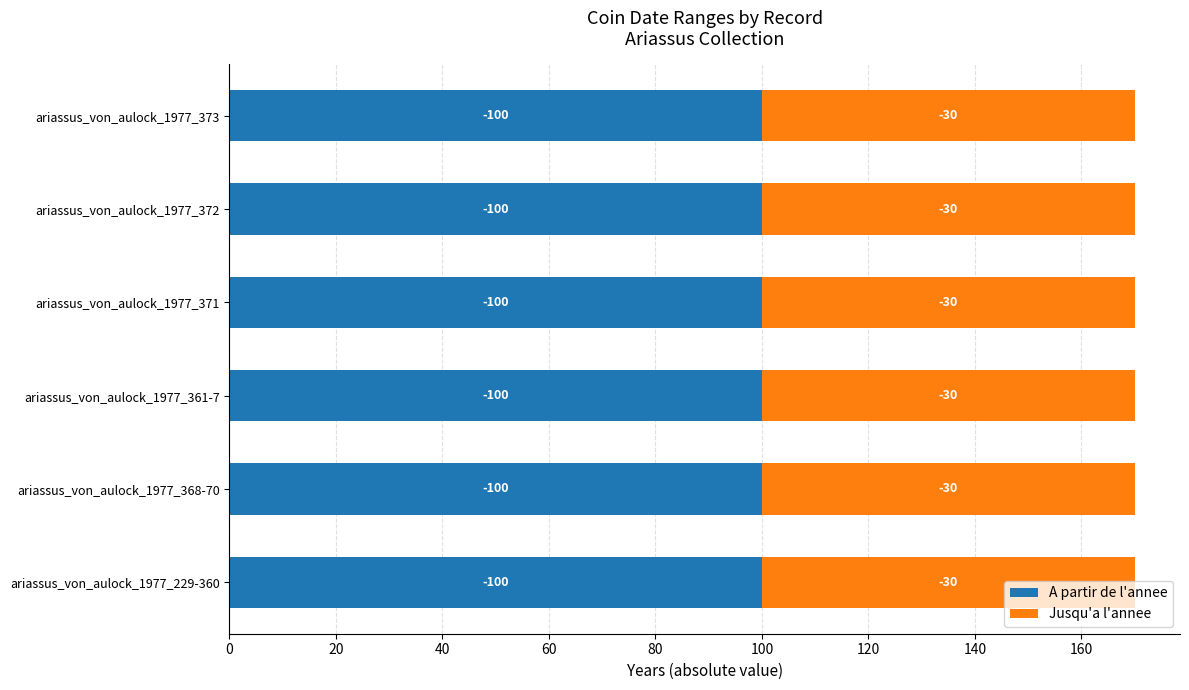

What are all the series names shown in the legend?

A partir de l'annee, Jusqu'a l'annee